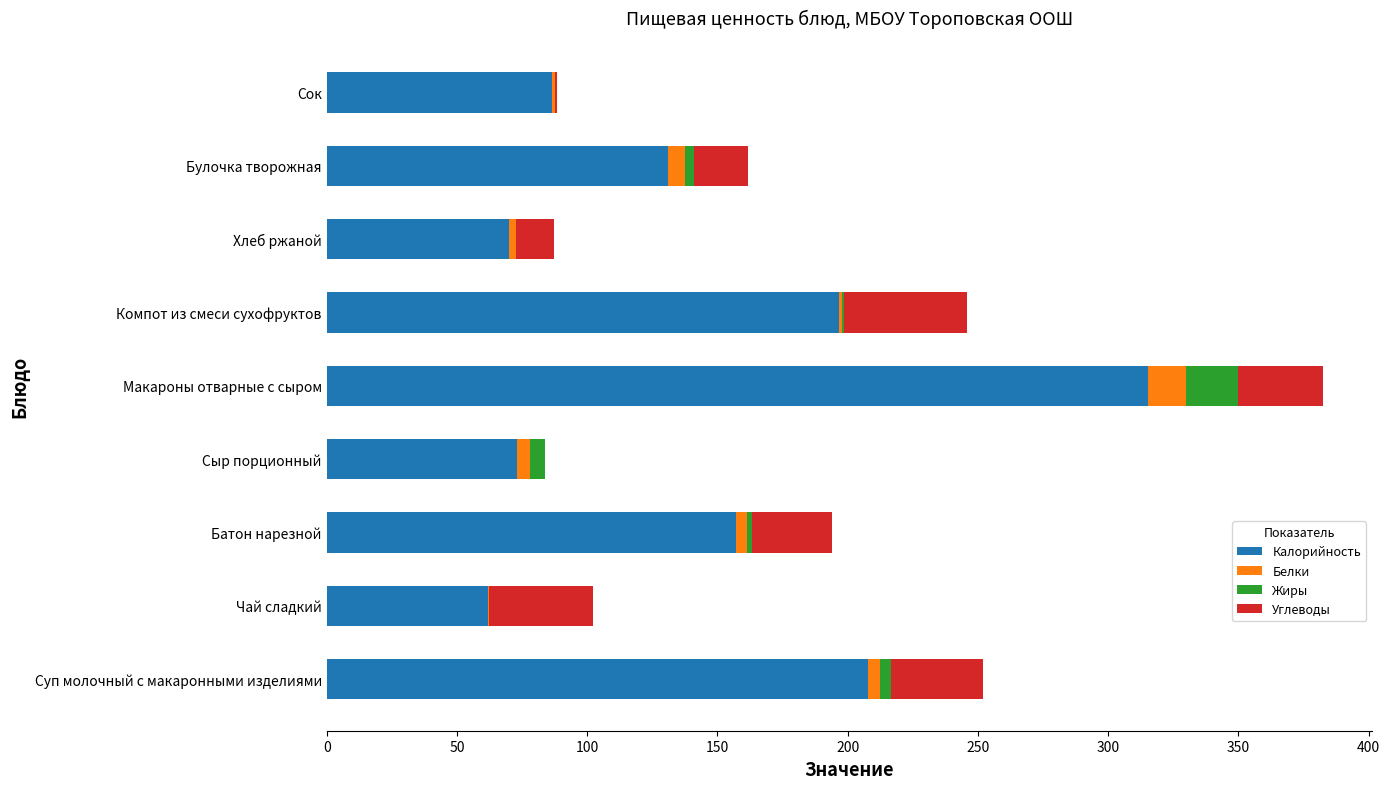

At which category is the sum across all series the highest?

Макароны отварные с сыром